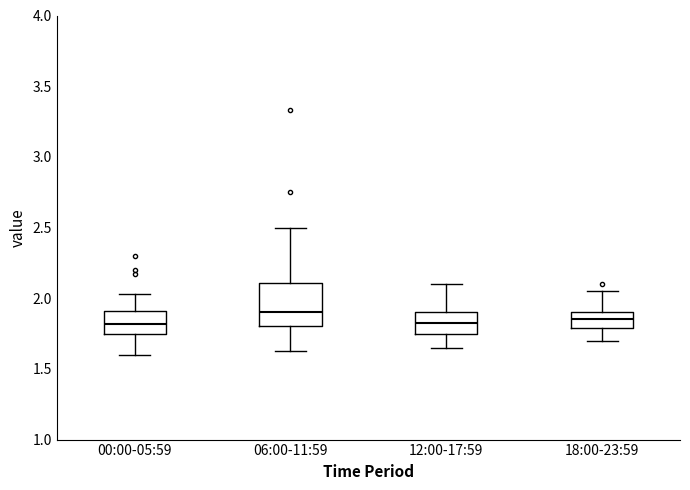

Where does the median line of the box for 12:00-17:59 sit on the y-axis? The values are not printed on the chart, so give them approximately, as read against the axis.

1.85